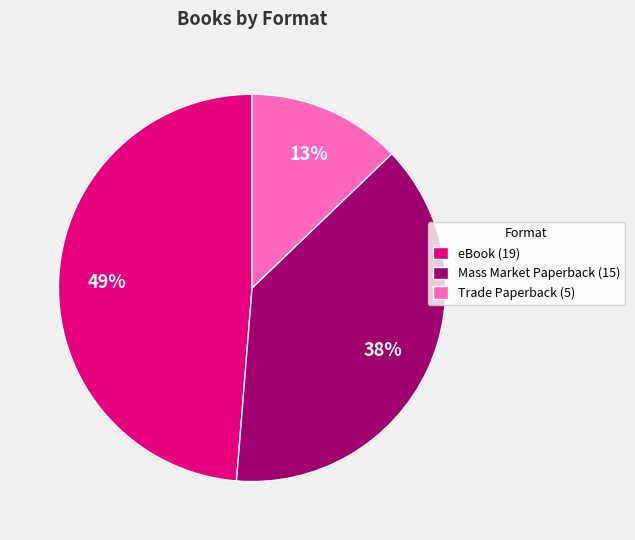

Is it true that Trade Paperback is 22% of the pie?

False